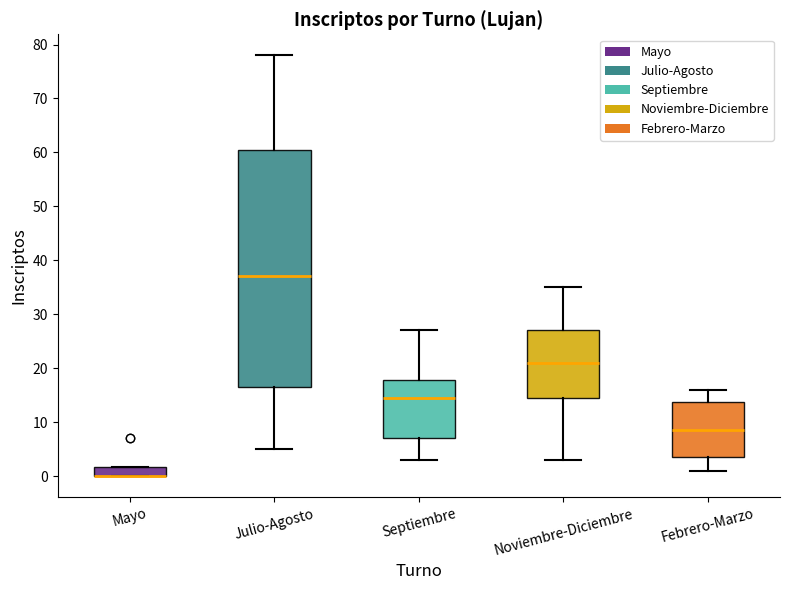

Where does the lower whisker of the box for Julio-Agosto end on the y-axis? The values are not printed on the chart, so give them approximately, as read against the axis.

5